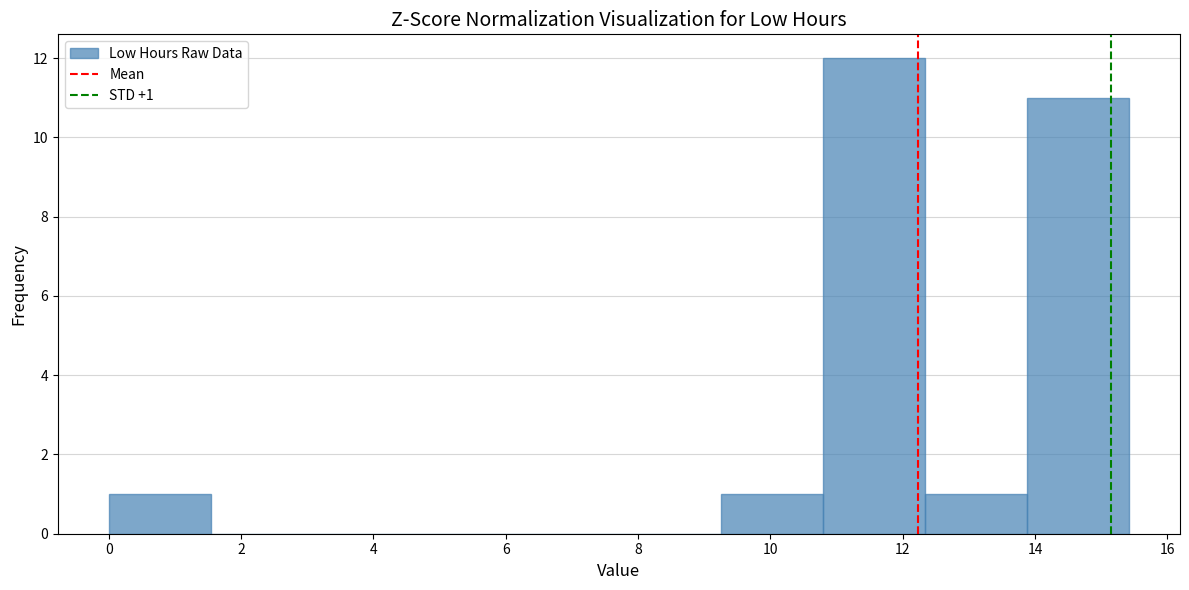

Over which range of the x-axis is the bar tallest?

10.8 to 12.4